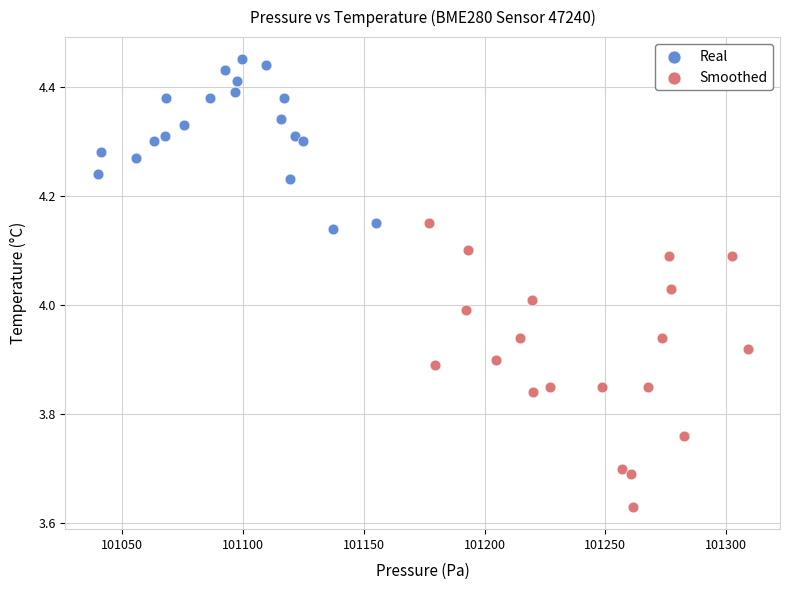

Which series reaches the minimum Y coordinate?

Smoothed